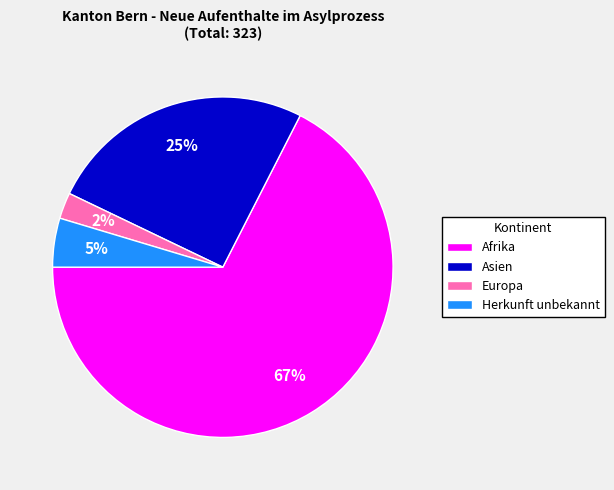

The Afrika slice represents 53% of the pie. True or false?

False